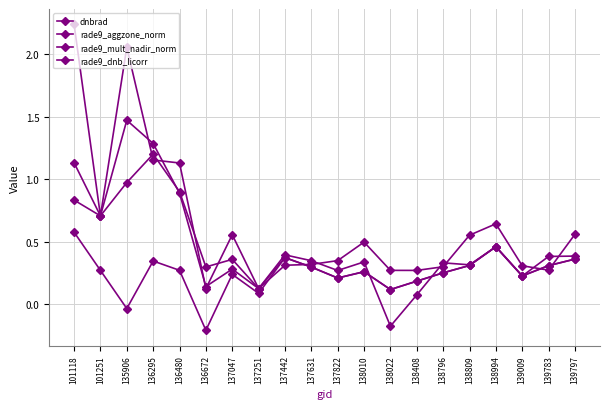

Rank the series by their maximum value, from highest to lowest.

dnbrad, rade9_mult_nadir_norm, rade9_aggzone_norm, rade9_dnb_licorr